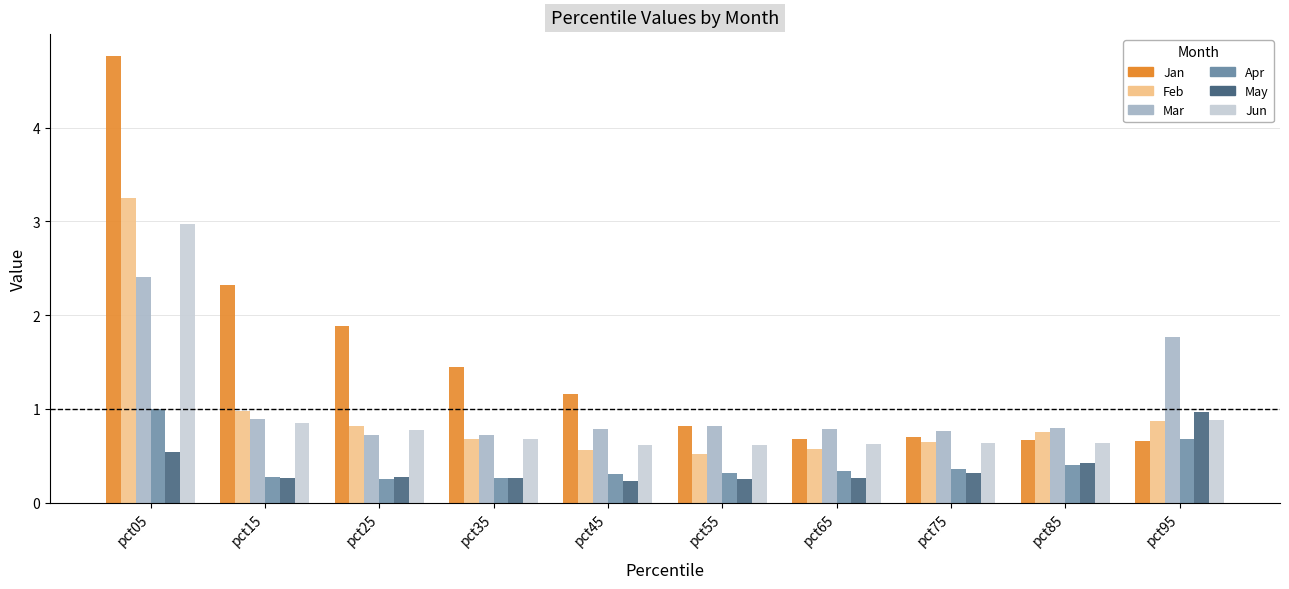

Is it true that Jan equals 1.9 at pct25?

True